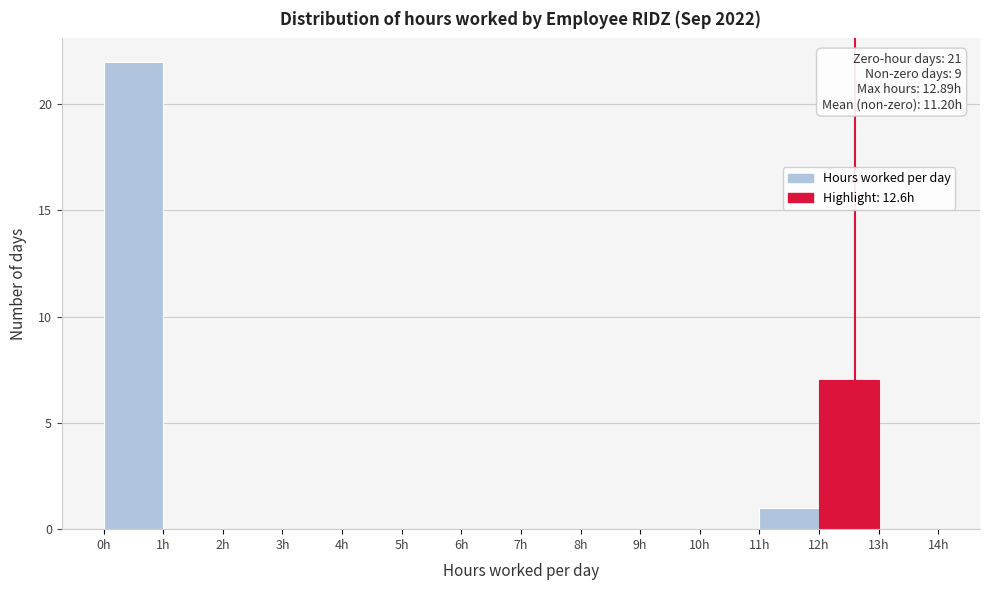

Over which range of the x-axis is the bar tallest?

0 to 1